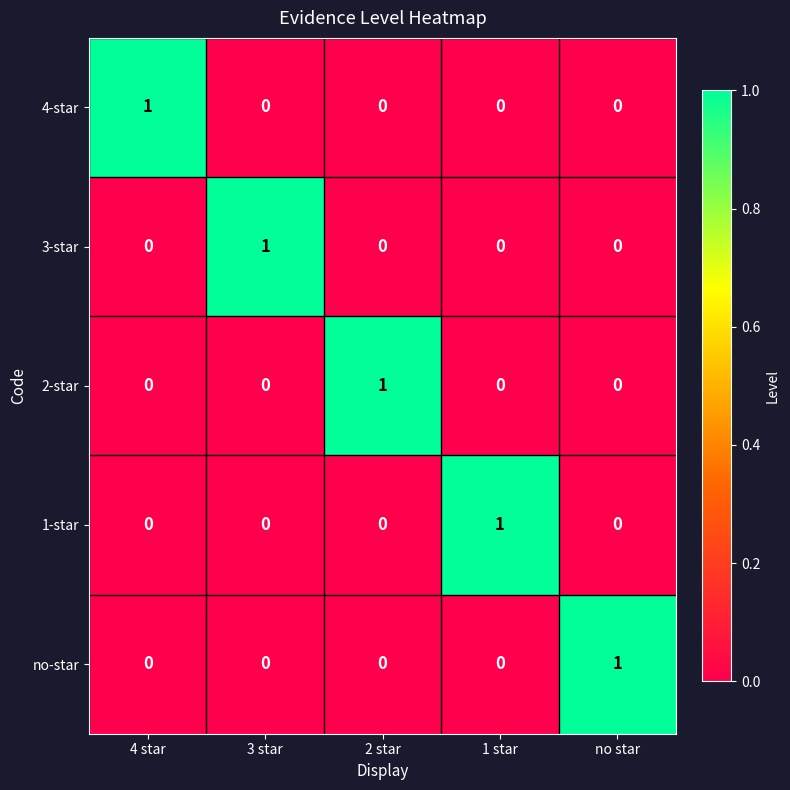

How many data points does each series have?

5